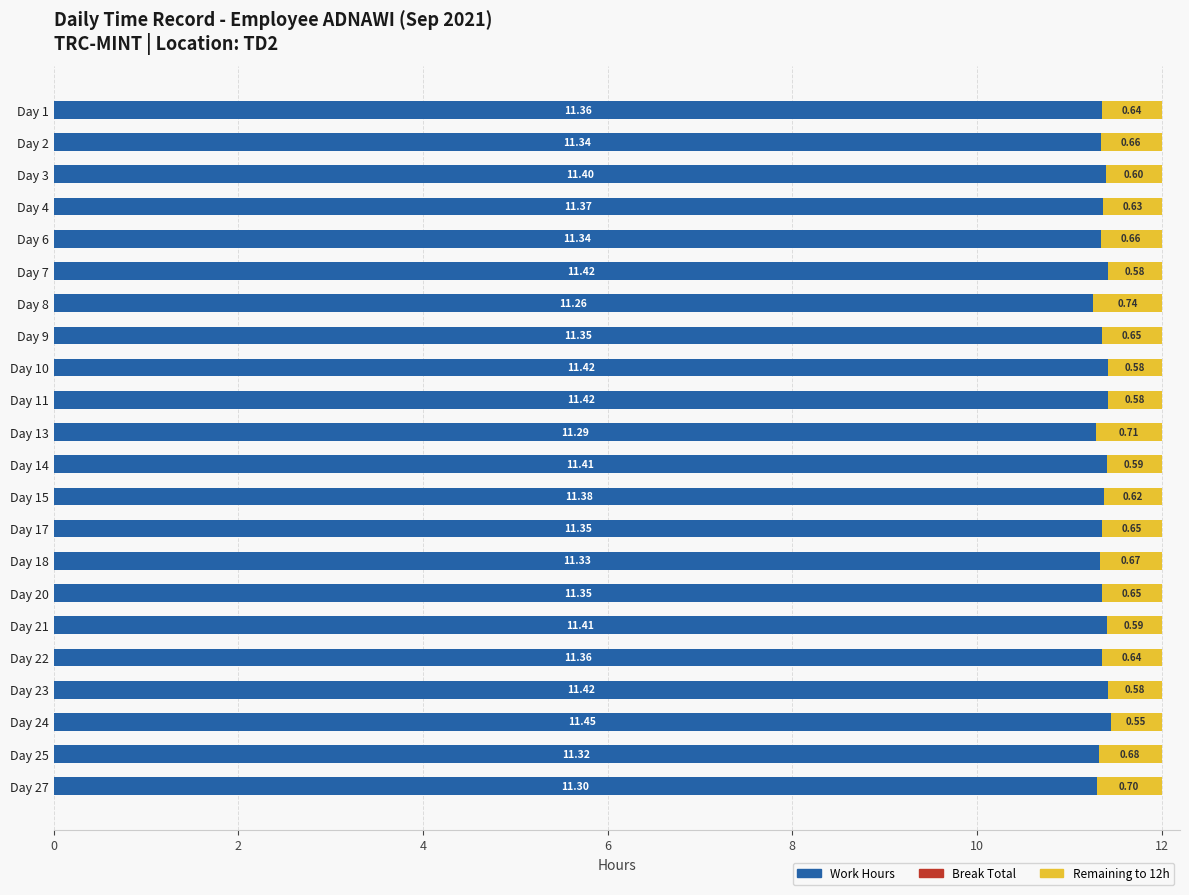

What is the total value across all series at Day 15?

12.0